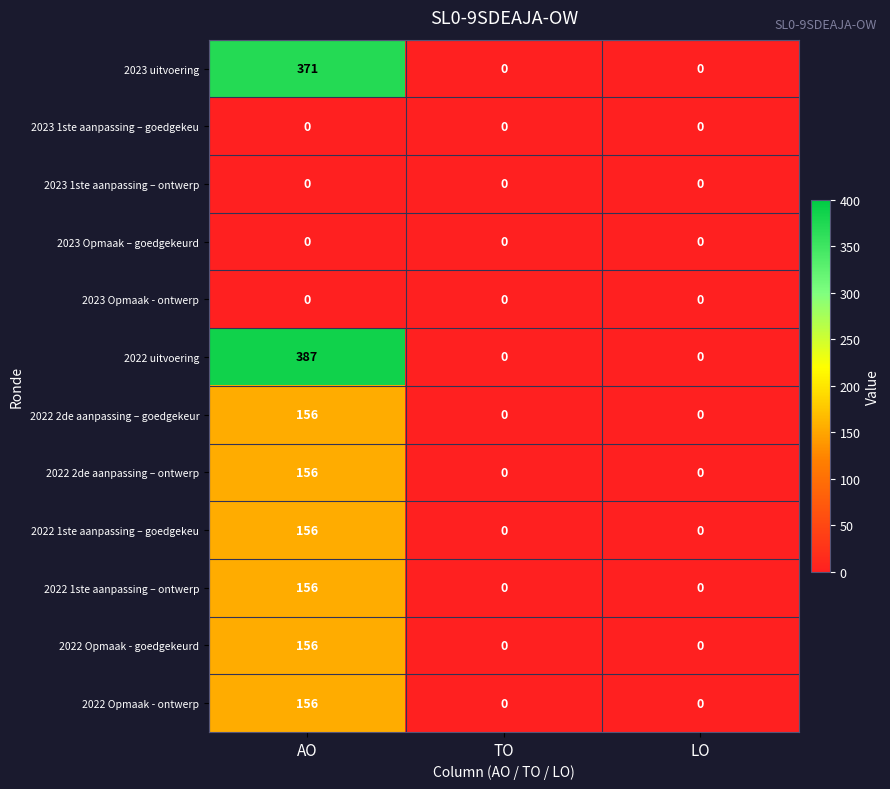

How many 2022 2de aanpassing – ontwerp values are between 0 and 156?

3